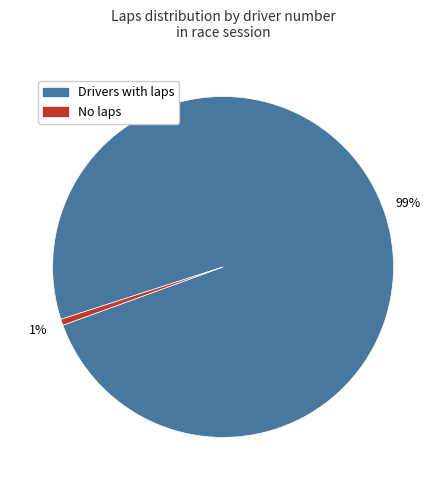

To the nearest percent, what is the average slice percentage?

50%